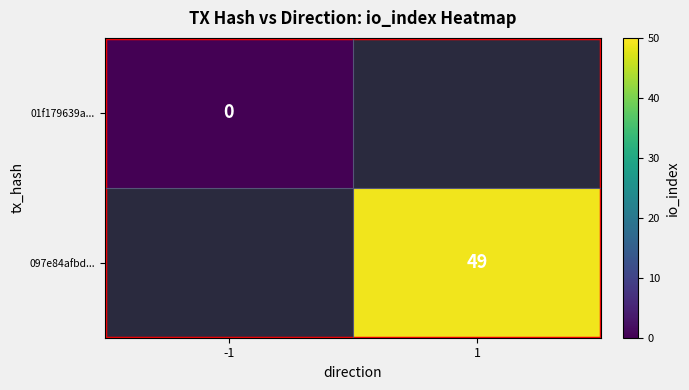

The 097e84afbd... series shows 49 at 1. True or false?

True